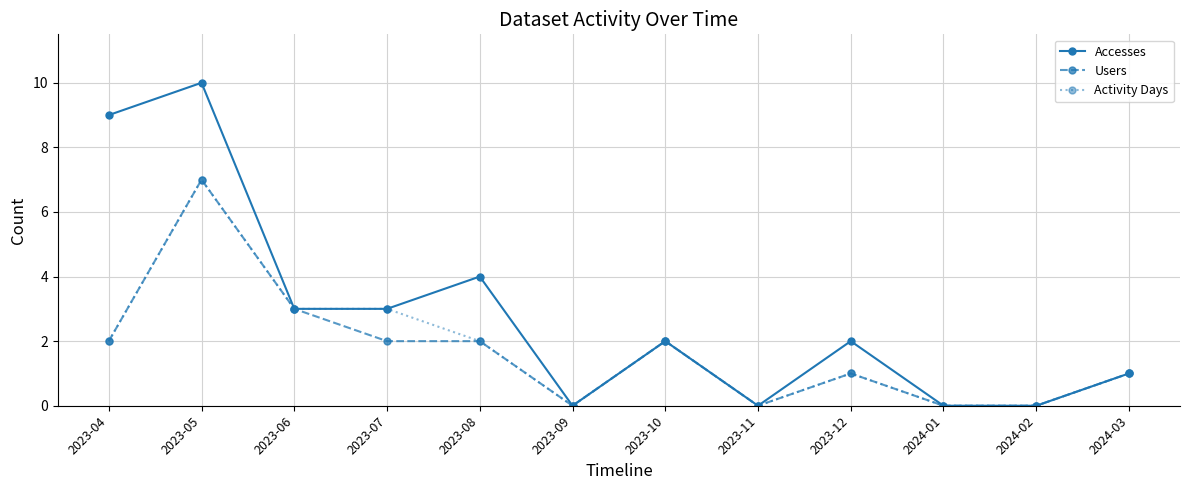

What is the sum of the Accesses values at 2024-03 and 2023-09?

1